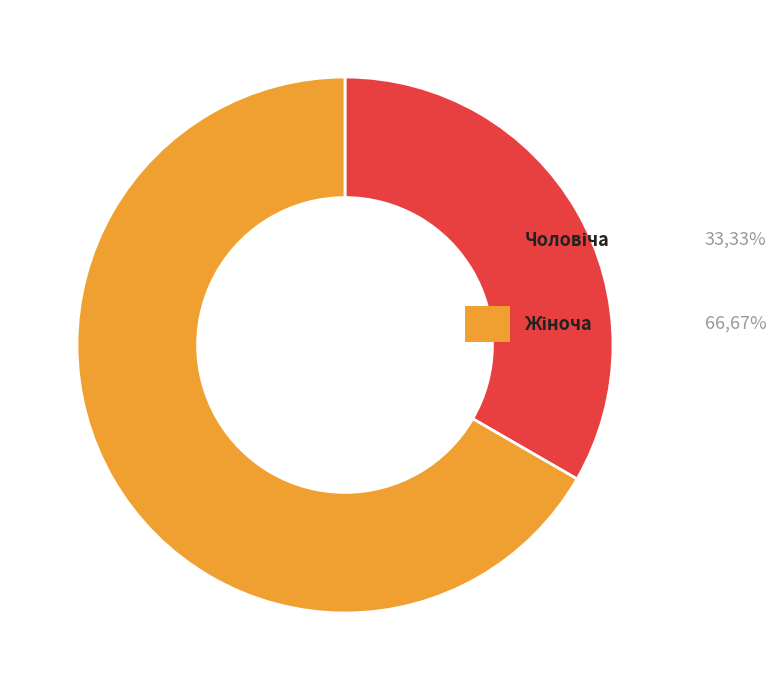

Is there a majority slice in this chart?

Yes